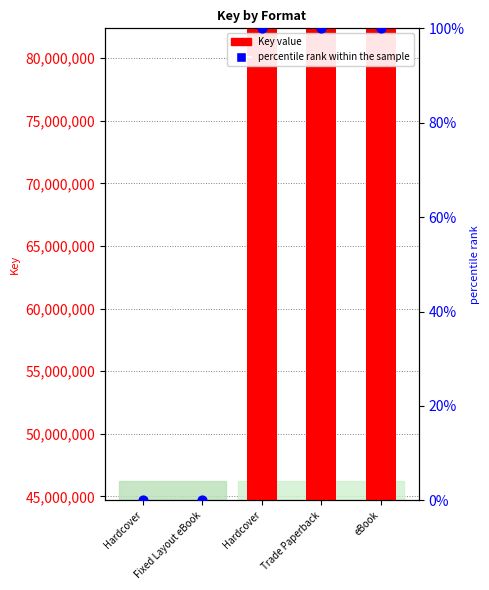

What are all the series names shown in the legend?

Key value, percentile rank within the sample